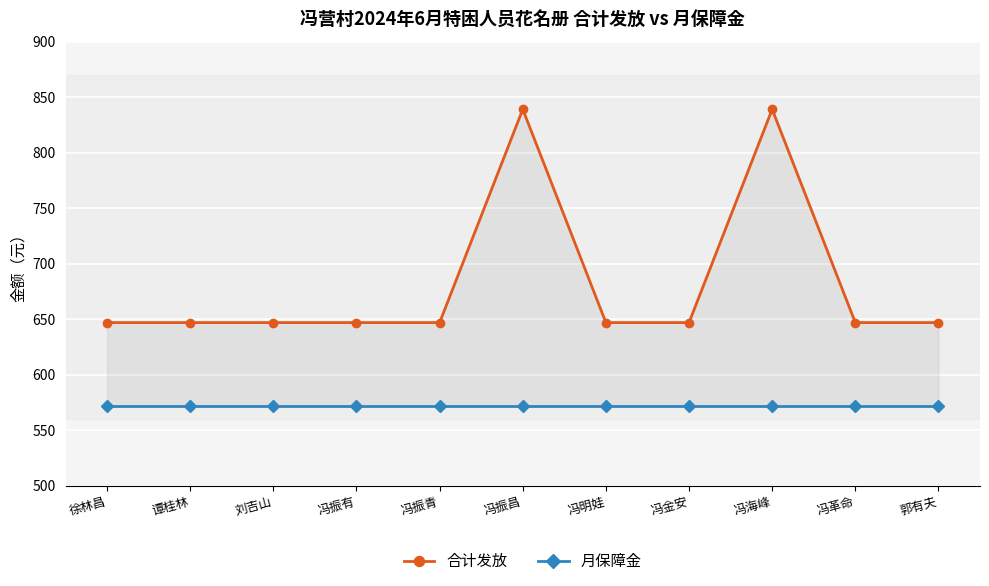

What is the value of the 月保障金 point at the 7th from the left?

572